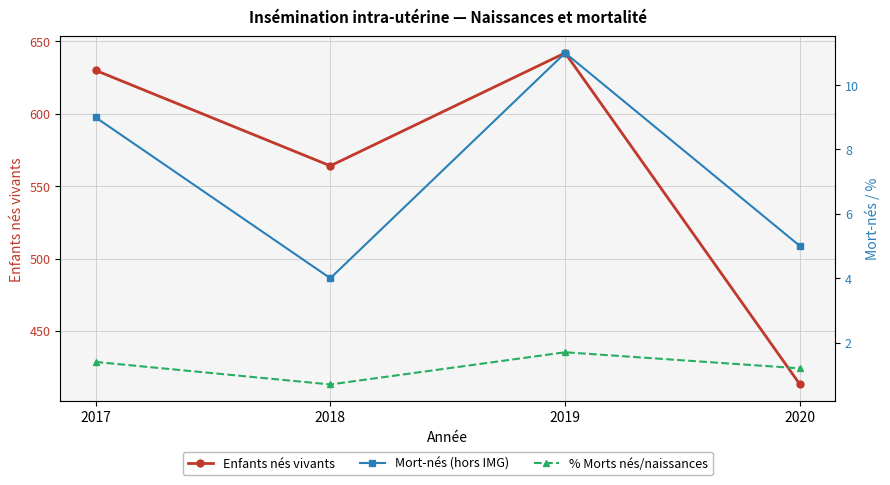

What is the spread (max minus min) of values at 2019?

640.3